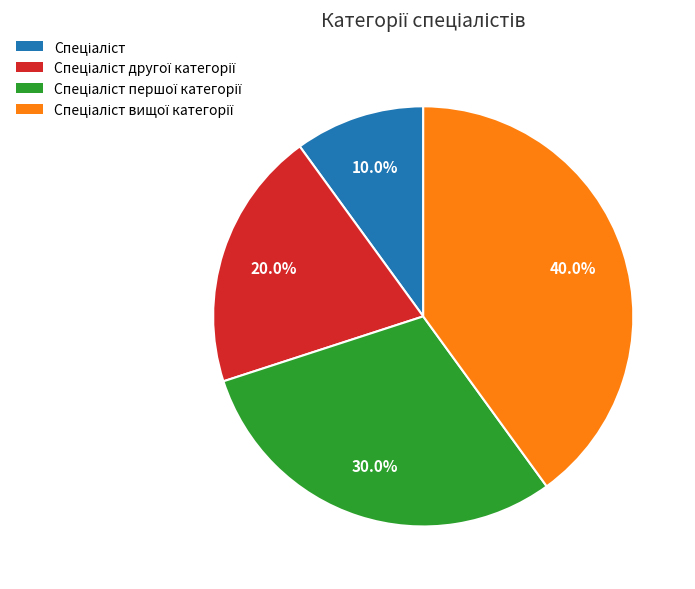

Is there a majority slice in this chart?

No